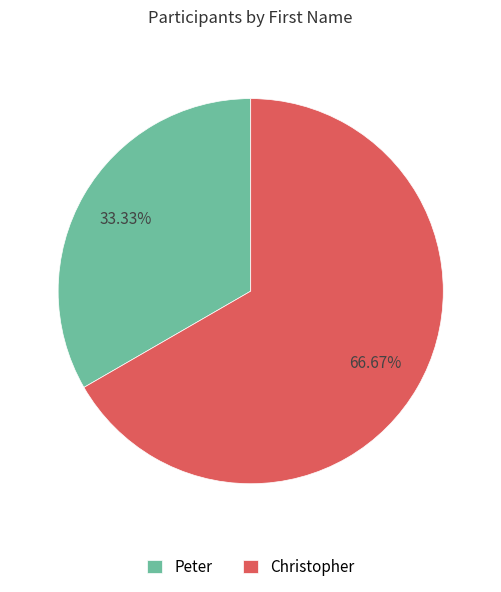

To the nearest percent, what portion does Peter represent?

33%